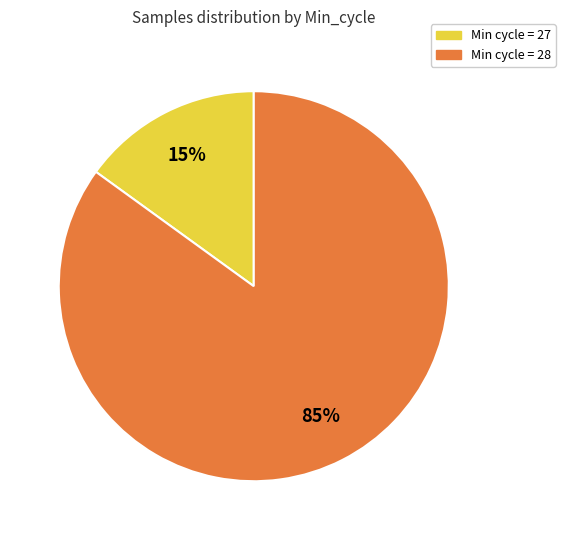

How many slices are in this pie chart?

2